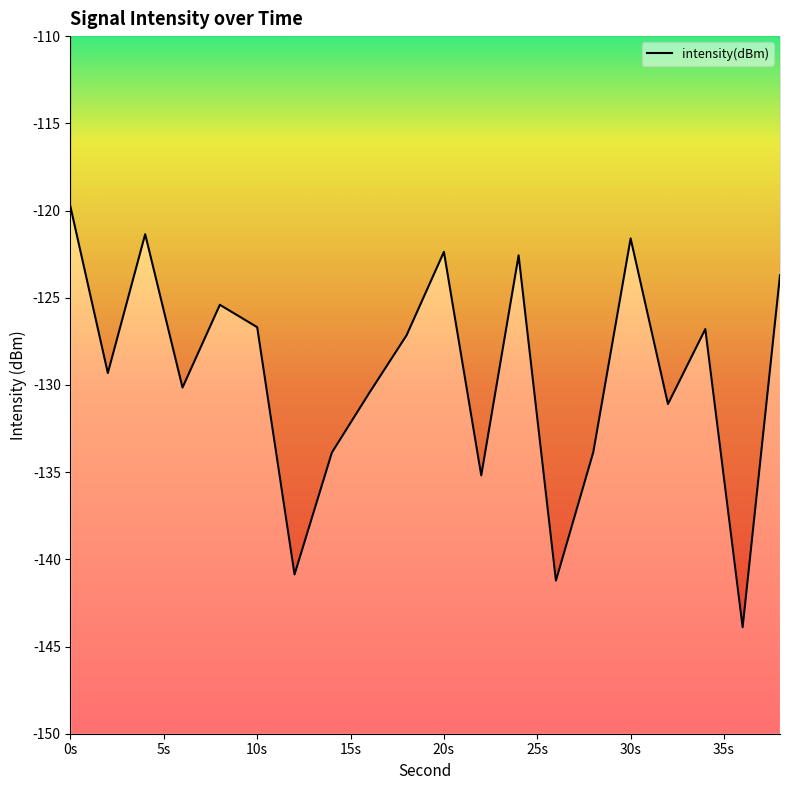

What is the sum of the values at 18 and 6?

-257.3